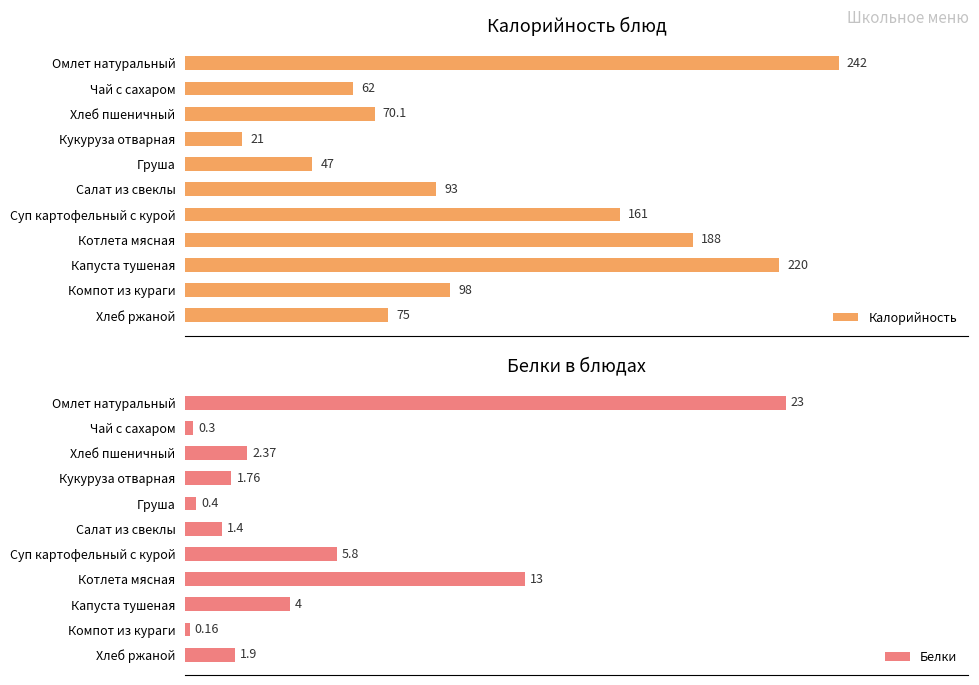

At which label does Калорийность reach its peak?

Омлет натуральный